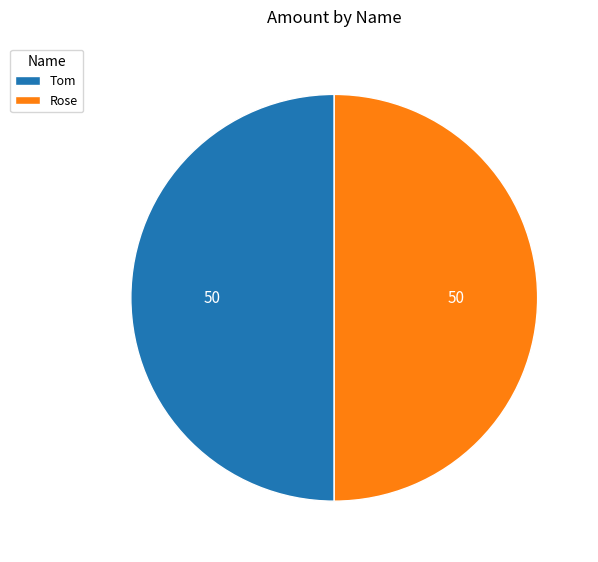

Is it true that Tom is 41% of the pie?

False